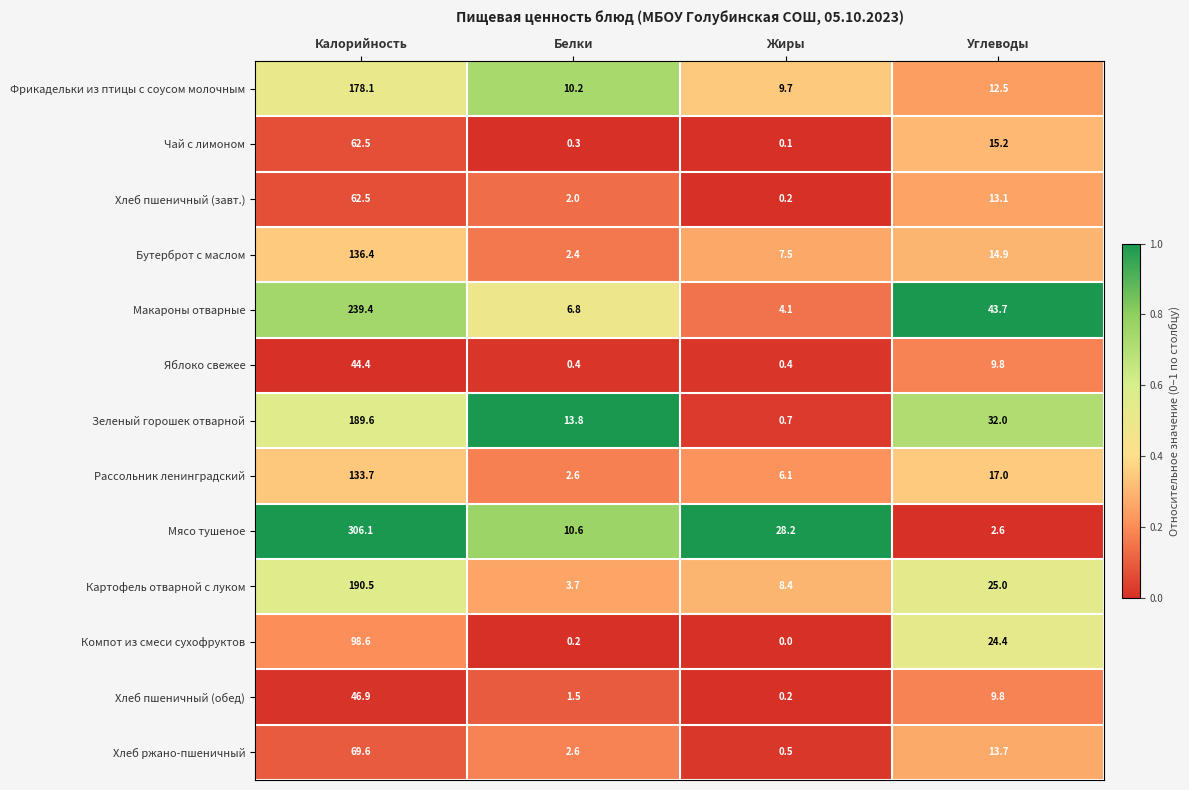

Which label corresponds to the largest value in the chart?

Калорийность